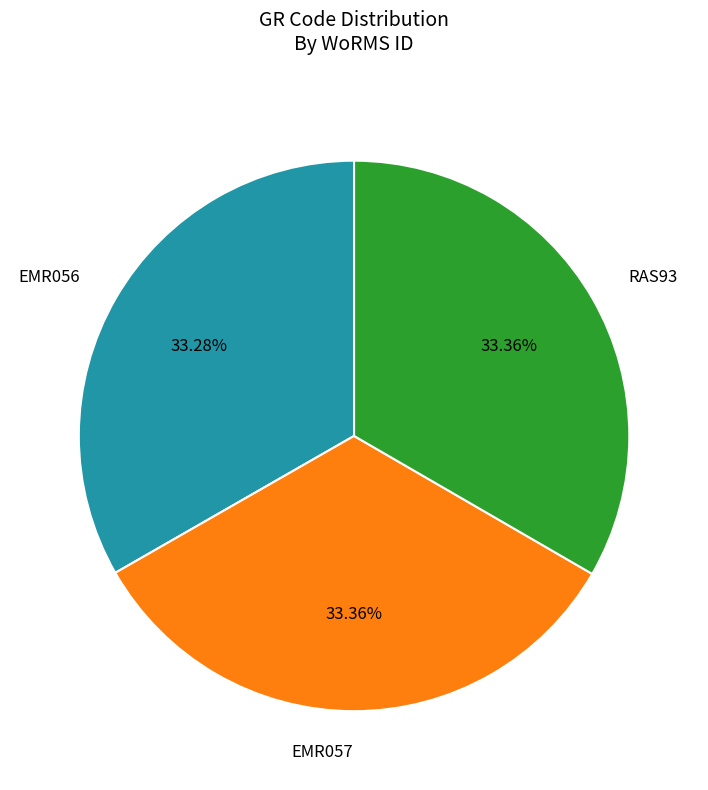

What is the ratio of the value at EMR057 to the value at EMR056?

1.0